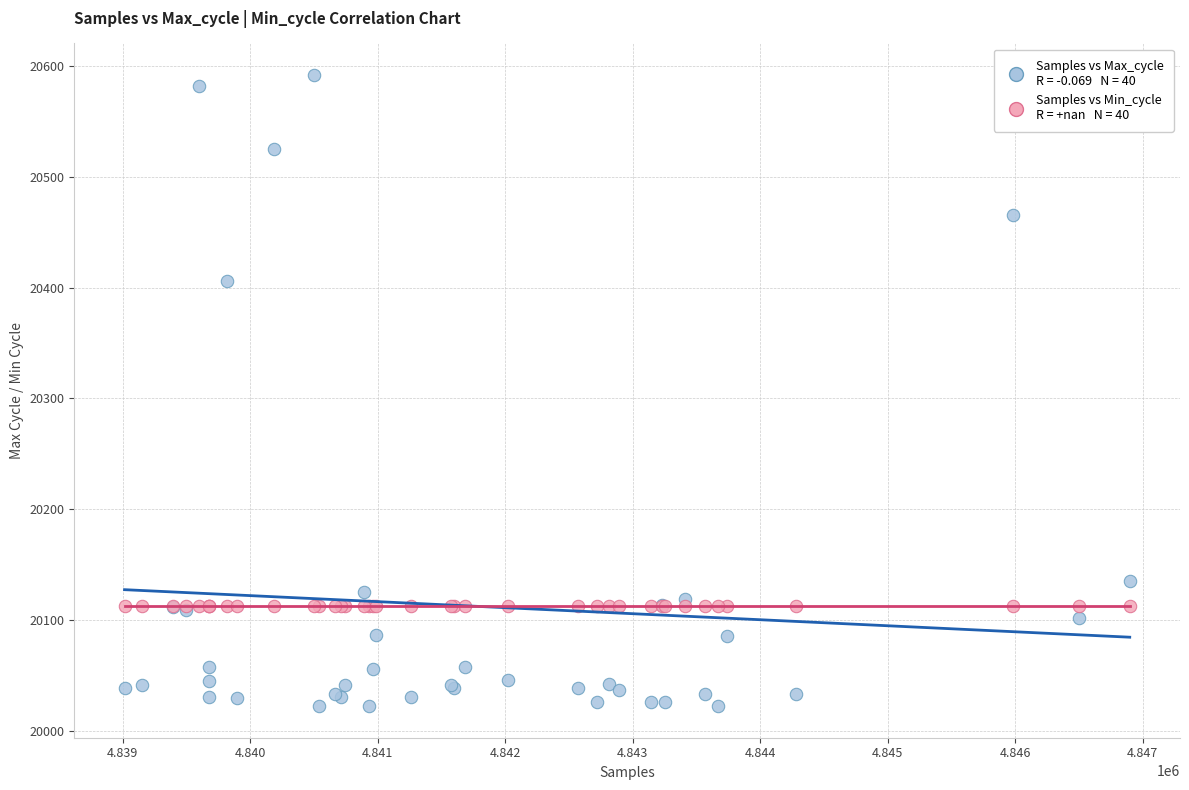

Across all series, what Y value is closest to 20307?

20406.0